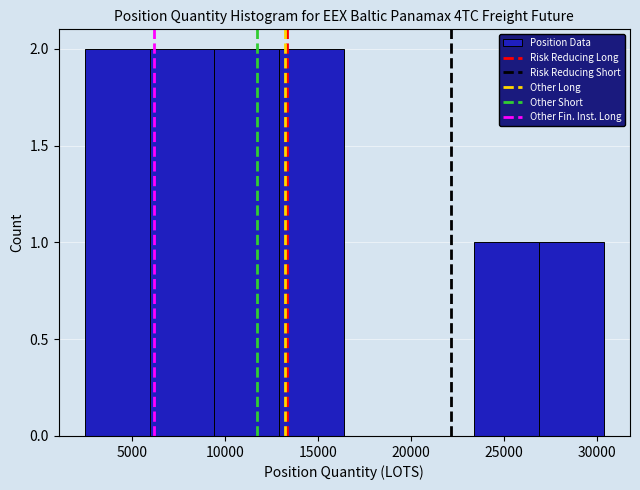

Reading left to right, list every bar in this chart as the range it spans on the x-axis followed by its height. Neither the bar edges nor the heights are printed on the chart, so give them approximately, as read against the axes.

2500 to 6000: 2
6000 to 9500: 2
9500 to 13000: 2
13000 to 16500: 2
16500 to 20000: 0
20000 to 23500: 0
23500 to 27000: 1
27000 to 30500: 1